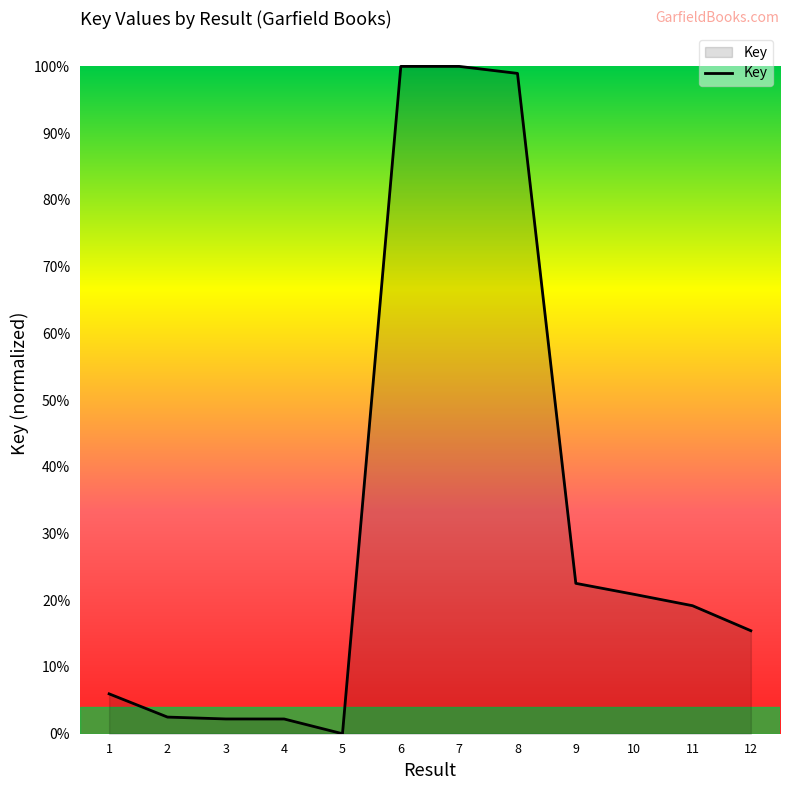

At which category does the chart reach its minimum across all series?

5